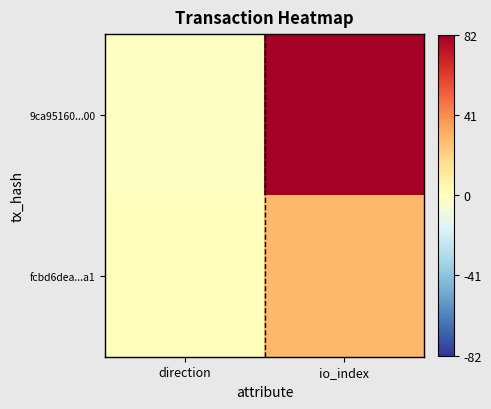

Reading right to left, list all the values displayed in this chart.

9ca95160...00: io_index=82	direction=-1
fcbd6dea...a1: io_index=29	direction=1